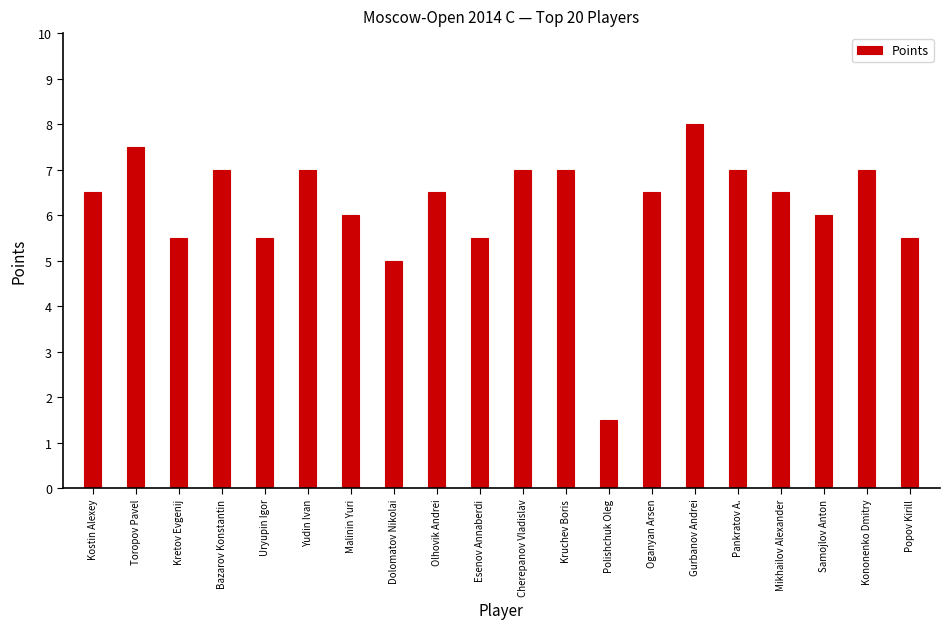

At which category does the chart reach its peak across all series?

Gurbanov Andrei